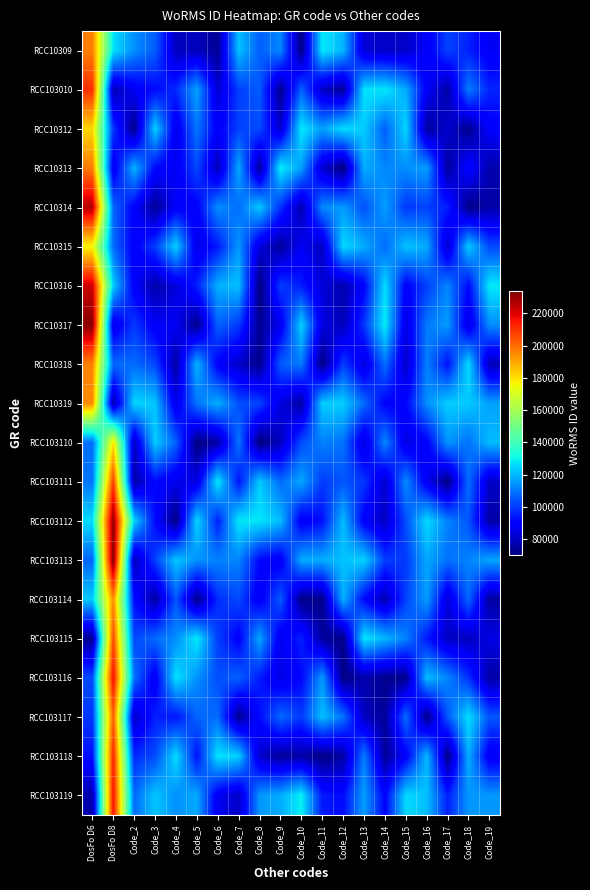

Reading right to left, extract all data points from this chart.

RCC10309: Code_19=87473.7	Code_18=95916.7	Code_17=101485.4	Code_16=88254.5	Code_15=81004.3	Code_14=80909.5	Code_13=82740.3	Code_12=119946.6	Code_11=128194.6	Code_10=71235.1	Code_9=112484.4	Code_8=106066.9	Code_7=121970.6	Code_6=73485.0	Code_5=79359.7	Code_4=79361.1	Code_3=105919.5	Code_2=113919.6	DosFo D8=127042.9	DosFo D6=196700.4
RCC103010: Code_19=96409.1	Code_18=111054.0	Code_17=75860.3	Code_16=88276.8	Code_15=118503.8	Code_14=127937.9	Code_13=126933.1	Code_12=73903.1	Code_11=80231.4	Code_10=106452.7	Code_9=72787.0	Code_8=105544.9	Code_7=100854.1	Code_6=81980.4	Code_5=117110.6	Code_4=97364.2	Code_3=91981.7	Code_2=87528.7	DosFo D8=78369.6	DosFo D6=210939.2
RCC10312: Code_19=89519.8	Code_18=72713.6	Code_17=81759.0	Code_16=75309.6	Code_15=125312.5	Code_14=105874.0	Code_13=123689.6	Code_12=126369.9	Code_11=116508.0	Code_10=128175.1	Code_9=81091.3	Code_8=102802.6	Code_7=101204.1	Code_6=88702.7	Code_5=109751.3	Code_4=85526.8	Code_3=124559.2	Code_2=72063.3	DosFo D8=99710.6	DosFo D6=181550.3
RCC10313: Code_19=76952.1	Code_18=91507.9	Code_17=74442.7	Code_16=116276.2	Code_15=113740.4	Code_14=112411.4	Code_13=118927.7	Code_12=70331.3	Code_11=81922.9	Code_10=116334.7	Code_9=129213.2	Code_8=74473.0	Code_7=118131.8	Code_6=78455.5	Code_5=102561.8	Code_4=86856.1	Code_3=91405.2	Code_2=119724.3	DosFo D8=86280.9	DosFo D6=197548.6
RCC10314: Code_19=76473.5	Code_18=71525.1	Code_17=95652.5	Code_16=101364.0	Code_15=99627.7	Code_14=116258.0	Code_13=103676.6	Code_12=115647.1	Code_11=112794.7	Code_10=77175.7	Code_9=98332.9	Code_8=123232.8	Code_7=108253.4	Code_6=113776.4	Code_5=89511.0	Code_4=88658.9	Code_3=73813.5	Code_2=89853.9	DosFo D8=107397.9	DosFo D6=226014.2
RCC10315: Code_19=102360.5	Code_18=123553.5	Code_17=81194.2	Code_16=118220.3	Code_15=122287.6	Code_14=108004.2	Code_13=118487.2	Code_12=125781.9	Code_11=79673.3	Code_10=87385.1	Code_9=74618.8	Code_8=83727.9	Code_7=115333.1	Code_6=94623.0	Code_5=84957.5	Code_4=124454.0	Code_3=100514.2	Code_2=88861.4	DosFo D8=108184.6	DosFo D6=176113.8
RCC10316: Code_19=128306.9	Code_18=91817.8	Code_17=112181.1	Code_16=101127.4	Code_15=89392.2	Code_14=126574.6	Code_13=90256.9	Code_12=77191.9	Code_11=83326.5	Code_10=95044.7	Code_9=100644.8	Code_8=70417.1	Code_7=121643.8	Code_6=119080.9	Code_5=95626.5	Code_4=83676.1	Code_3=76603.1	Code_2=89080.2	DosFo D8=123765.5	DosFo D6=222674.4
RCC10317: Code_19=113693.0	Code_18=84258.3	Code_17=115697.2	Code_16=110328.1	Code_15=84523.3	Code_14=129139.0	Code_13=99367.2	Code_12=78693.7	Code_11=84373.7	Code_10=124496.0	Code_9=86718.8	Code_8=73088.7	Code_7=100160.7	Code_6=106573.9	Code_5=72213.2	Code_4=87090.4	Code_3=88052.7	Code_2=99834.9	DosFo D8=85106.9	DosFo D6=231974.8
RCC10318: Code_19=78251.3	Code_18=126203.8	Code_17=93204.1	Code_16=111456.3	Code_15=80462.0	Code_14=108710.4	Code_13=83589.7	Code_12=100725.6	Code_11=70995.3	Code_10=110653.9	Code_9=105453.6	Code_8=72446.5	Code_7=81191.1	Code_6=89246.8	Code_5=120118.1	Code_4=75417.4	Code_3=102146.5	Code_2=108011.8	DosFo D8=107938.3	DosFo D6=196295.0
RCC10319: Code_19=116792.5	Code_18=123225.2	Code_17=123826.6	Code_16=113557.3	Code_15=90952.6	Code_14=90341.8	Code_13=107986.1	Code_12=124025.1	Code_11=123832.9	Code_10=75586.2	Code_9=84511.1	Code_8=101779.0	Code_7=103312.0	Code_6=119033.3	Code_5=109599.0	Code_4=85476.5	Code_3=122640.4	Code_2=125481.6	DosFo D8=76808.4	DosFo D6=194692.0
RCC103110: Code_19=120953.4	Code_18=108978.0	Code_17=114789.5	Code_16=89524.0	Code_15=84234.9	Code_14=112730.8	Code_13=83456.2	Code_12=109117.7	Code_11=111513.7	Code_10=102924.0	Code_9=79648.5	Code_8=70303.7	Code_7=109810.1	Code_6=76088.3	Code_5=70551.8	Code_4=106385.7	Code_3=123913.3	Code_2=79697.7	DosFo D8=179276.4	DosFo D6=108521.9
RCC103111: Code_19=80626.6	Code_18=108728.3	Code_17=71459.0	Code_16=86846.3	Code_15=113347.1	Code_14=81714.6	Code_13=99551.1	Code_12=104614.2	Code_11=100158.2	Code_10=117688.7	Code_9=107868.3	Code_8=123522.8	Code_7=93585.9	Code_6=128380.6	Code_5=84639.4	Code_4=85912.1	Code_3=92062.9	Code_2=75620.5	DosFo D8=208326.5	DosFo D6=109456.8
RCC103112: Code_19=75830.6	Code_18=104203.7	Code_17=111761.8	Code_16=126169.3	Code_15=103408.1	Code_14=80169.6	Code_13=89015.3	Code_12=121068.2	Code_11=93105.9	Code_10=87666.9	Code_9=121180.6	Code_8=127817.2	Code_7=127999.3	Code_6=95691.0	Code_5=125699.1	Code_4=70927.4	Code_3=92209.5	Code_2=124891.9	DosFo D8=231463.7	DosFo D6=126427.5
RCC103113: Code_19=117747.6	Code_18=112118.0	Code_17=108997.8	Code_16=117897.7	Code_15=100091.0	Code_14=100680.5	Code_13=124794.4	Code_12=122024.3	Code_11=118606.8	Code_10=118561.7	Code_9=87615.5	Code_8=91569.5	Code_7=112149.0	Code_6=111820.9	Code_5=114446.1	Code_4=122642.4	Code_3=101099.8	Code_2=78405.0	DosFo D8=233631.2	DosFo D6=106900.4
RCC103114: Code_19=75120.8	Code_18=107373.4	Code_17=82949.3	Code_16=116199.6	Code_15=101334.6	Code_14=77623.6	Code_13=91611.4	Code_12=119356.0	Code_11=72240.9	Code_10=71830.0	Code_9=105450.0	Code_8=87192.5	Code_7=102558.7	Code_6=97935.9	Code_5=72156.5	Code_4=104696.8	Code_3=75638.9	Code_2=92535.0	DosFo D8=194507.7	DosFo D6=123400.3
RCC103115: Code_19=85014.6	Code_18=79386.2	Code_17=80397.7	Code_16=94537.2	Code_15=111758.5	Code_14=120158.8	Code_13=127758.9	Code_12=71521.0	Code_11=74707.4	Code_10=96338.3	Code_9=86249.9	Code_8=117711.2	Code_7=89377.4	Code_6=100978.0	Code_5=128551.1	Code_4=113565.5	Code_3=108245.8	Code_2=102438.1	DosFo D8=206109.3	DosFo D6=73100.9
RCC103116: Code_19=75870.0	Code_18=98450.4	Code_17=112219.5	Code_16=121327.6	Code_15=72443.7	Code_14=72760.2	Code_13=76964.4	Code_12=70863.6	Code_11=115470.8	Code_10=91358.4	Code_9=84863.9	Code_8=95176.0	Code_7=106703.2	Code_6=103261.2	Code_5=114273.8	Code_4=127291.9	Code_3=86796.0	Code_2=109611.8	DosFo D8=217103.8	DosFo D6=102953.6
RCC103117: Code_19=104528.5	Code_18=126413.8	Code_17=105146.5	Code_16=71590.7	Code_15=108545.2	Code_14=74234.1	Code_13=79776.1	Code_12=109521.6	Code_11=121389.4	Code_10=100188.2	Code_9=107551.6	Code_8=92476.8	Code_7=72718.2	Code_6=108105.6	Code_5=106951.0	Code_4=93910.3	Code_3=96031.1	Code_2=80392.1	DosFo D8=202636.3	DosFo D6=99497.0
RCC103118: Code_19=86911.3	Code_18=118868.1	Code_17=71396.3	Code_16=120692.5	Code_15=89138.5	Code_14=74271.3	Code_13=110980.4	Code_12=75666.6	Code_11=71093.3	Code_10=76046.7	Code_9=74161.7	Code_8=81747.5	Code_7=124321.0	Code_6=127671.4	Code_5=93166.2	Code_4=126487.9	Code_3=102737.0	Code_2=97495.2	DosFo D8=212825.3	DosFo D6=93290.2
RCC103119: Code_19=115272.6	Code_18=115052.3	Code_17=95739.6	Code_16=121504.8	Code_15=125845.4	Code_14=90448.2	Code_13=116584.8	Code_12=92321.1	Code_11=94757.1	Code_10=129430.3	Code_9=118410.1	Code_8=115036.9	Code_7=80646.4	Code_6=86922.1	Code_5=118208.9	Code_4=114104.3	Code_3=122648.3	Code_2=107736.6	DosFo D8=216032.2	DosFo D6=77089.9